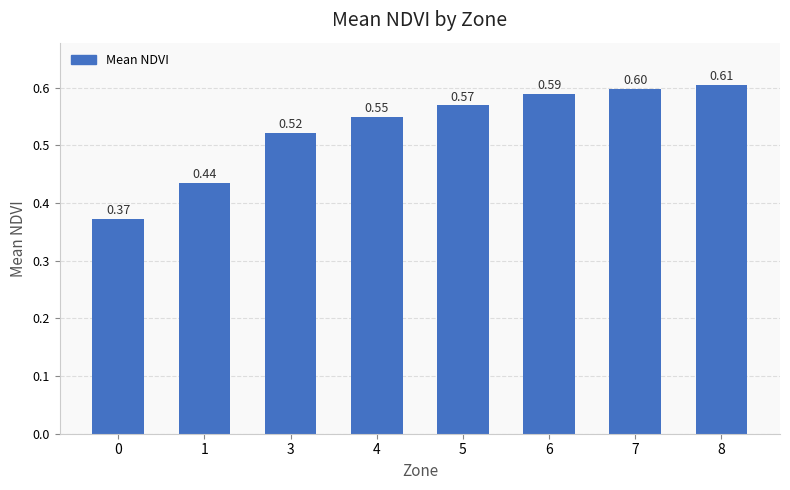

What is the sum of the values at 7 and 5?

1.2